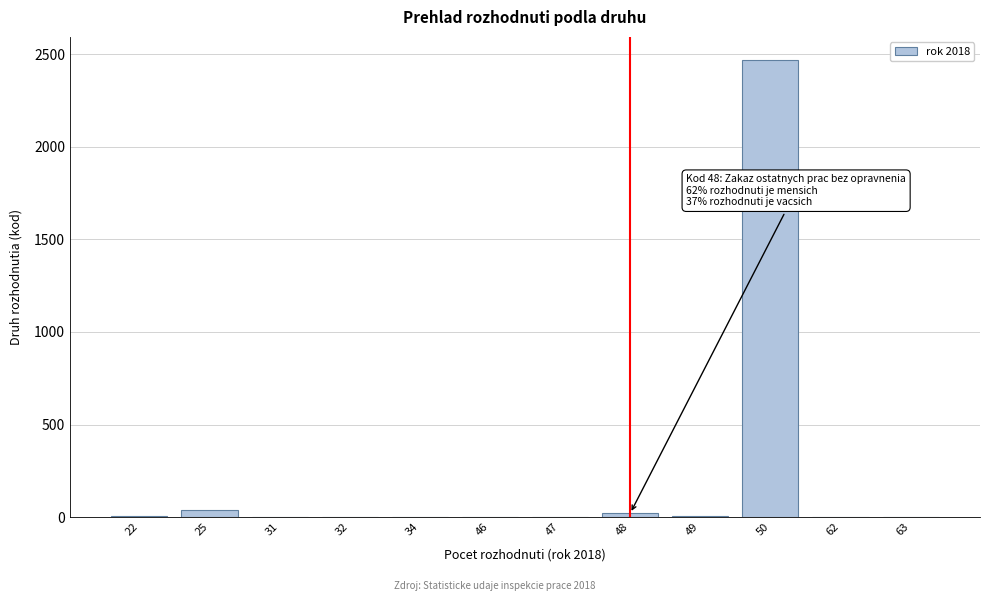

What is the greatest value displayed?

2470